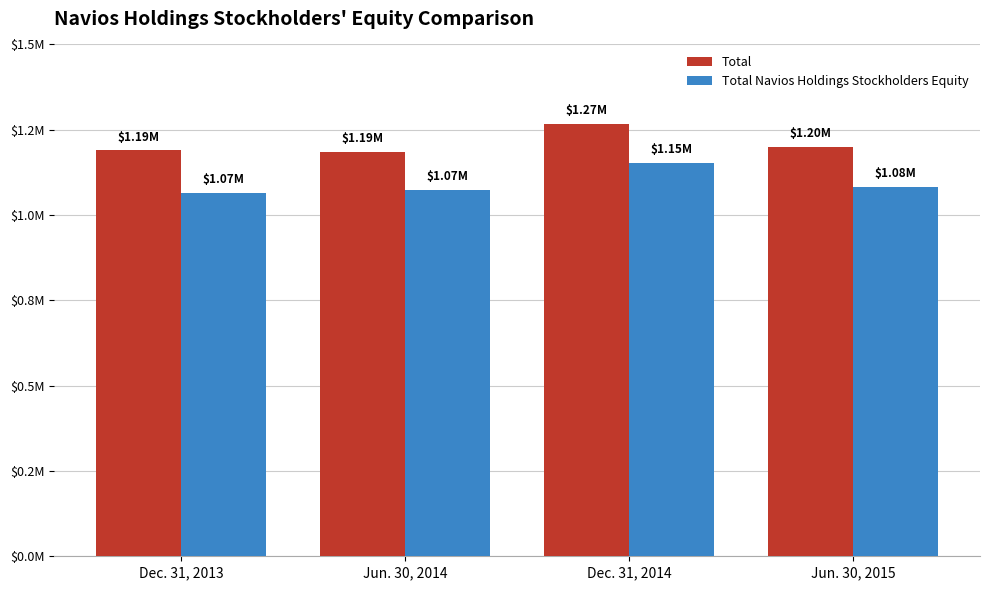

Reading left to right, list all the values displayed in this chart.

Total: Dec. 31, 2013=1189335	Jun. 30, 2014=1186041	Dec. 31, 2014=1266510	Jun. 30, 2015=1198872
Total Navios Holdings Stockholders Equity: Dec. 31, 2013=1065695	Jun. 30, 2014=1074269	Dec. 31, 2014=1152963	Jun. 30, 2015=1081621